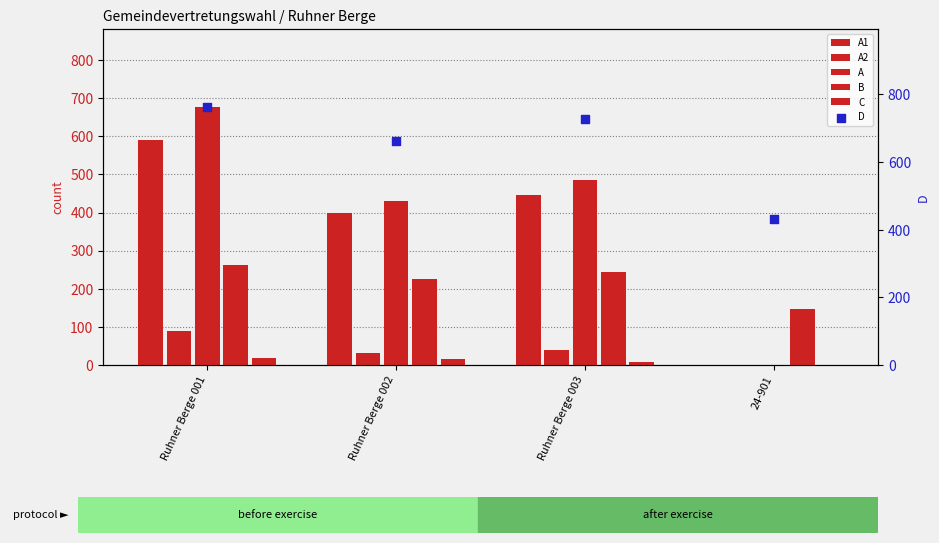

Which series reaches the maximum Y coordinate?

D